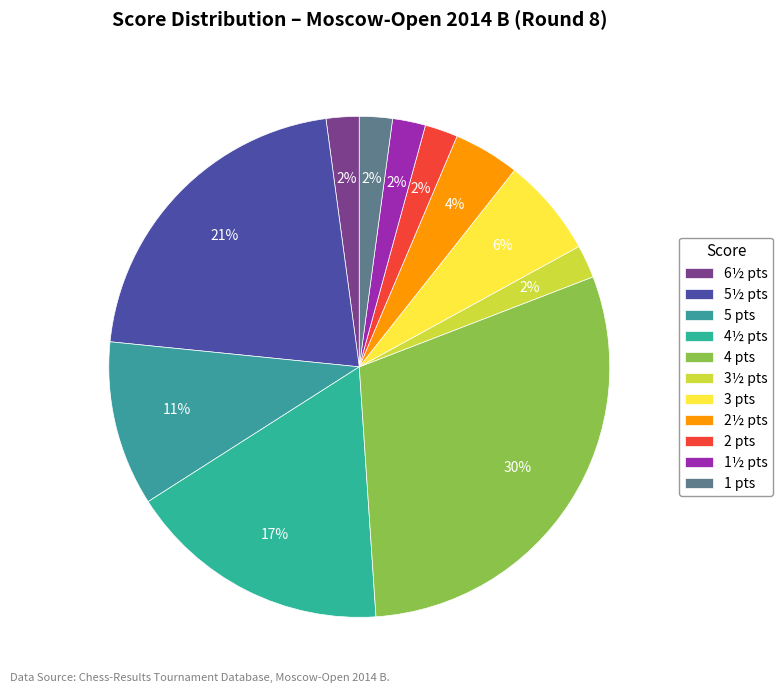

Is there any slice that represents more than half of the pie?

No